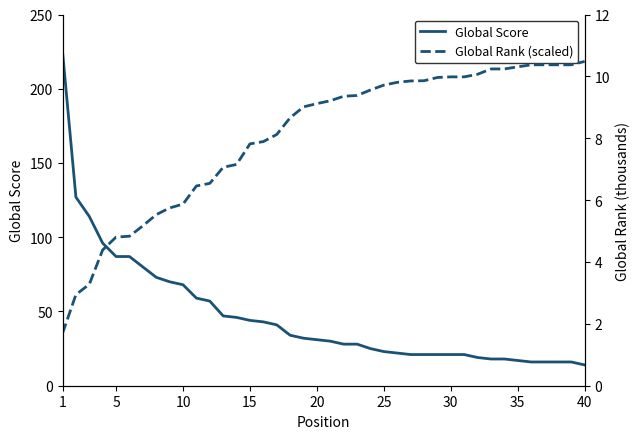

How many data points does each series have?

40